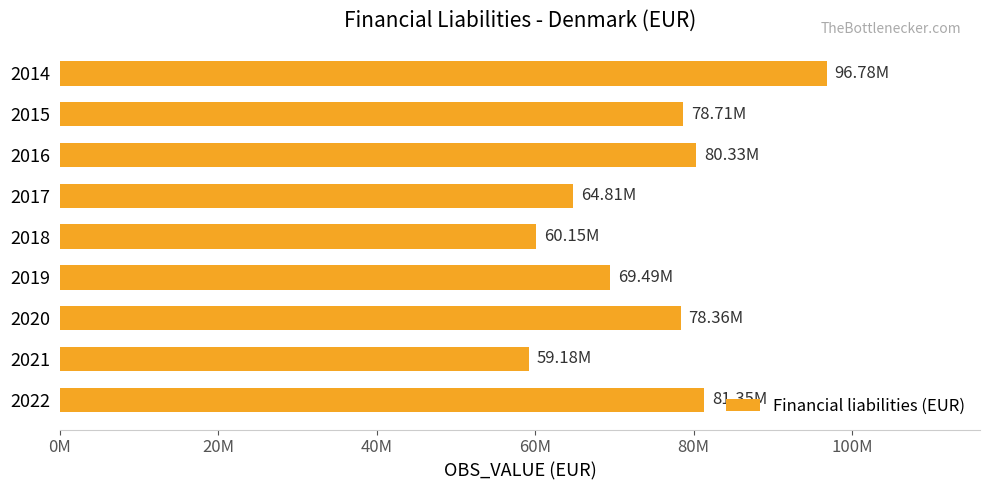

What is the smallest value displayed?

59176533